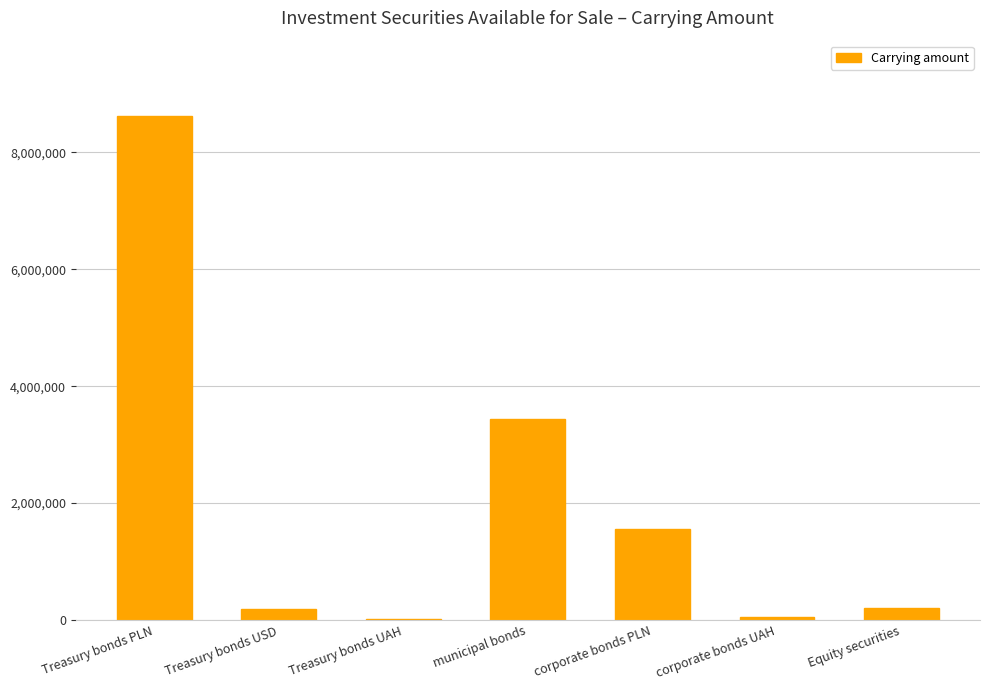

At which category does the chart reach its peak across all series?

Treasury bonds PLN